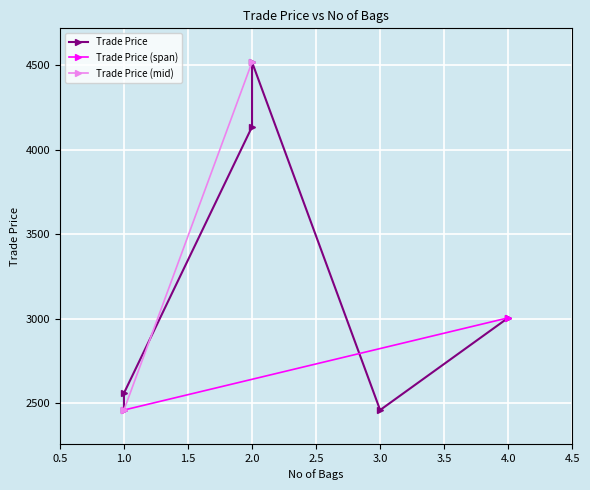

How many data points are above 3006?

2